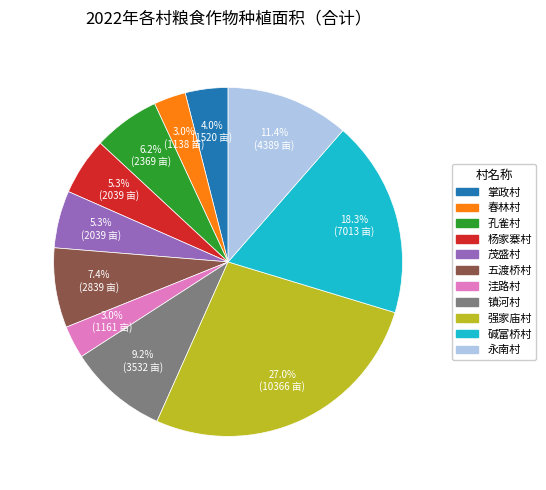

Which has a higher value, 杨家寨村 or 碱富桥村?

碱富桥村